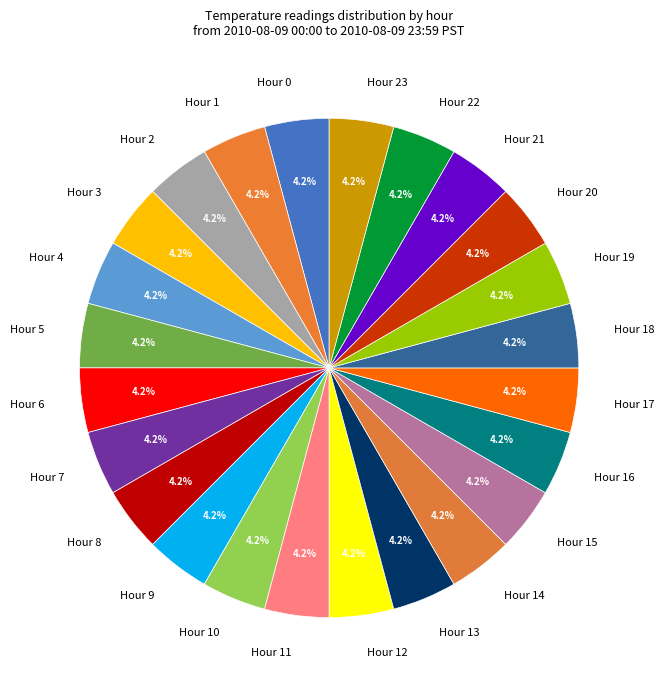

Is there a majority slice in this chart?

No